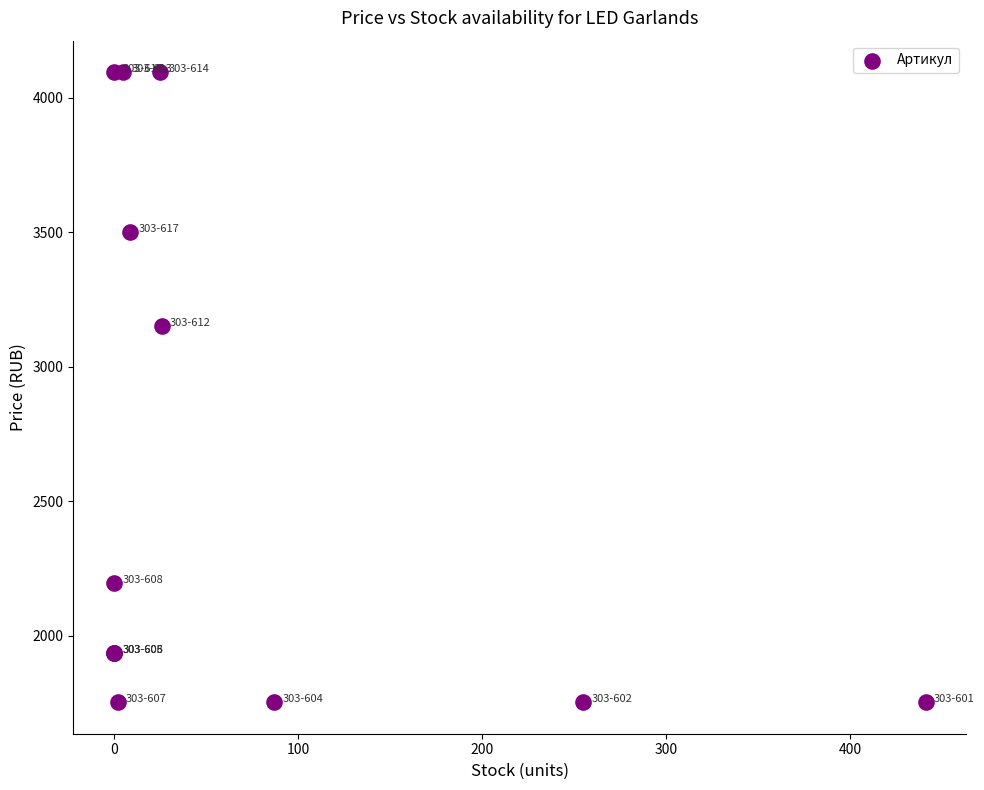

What Y value in the scatter plot is closest to 2923?

3151.8